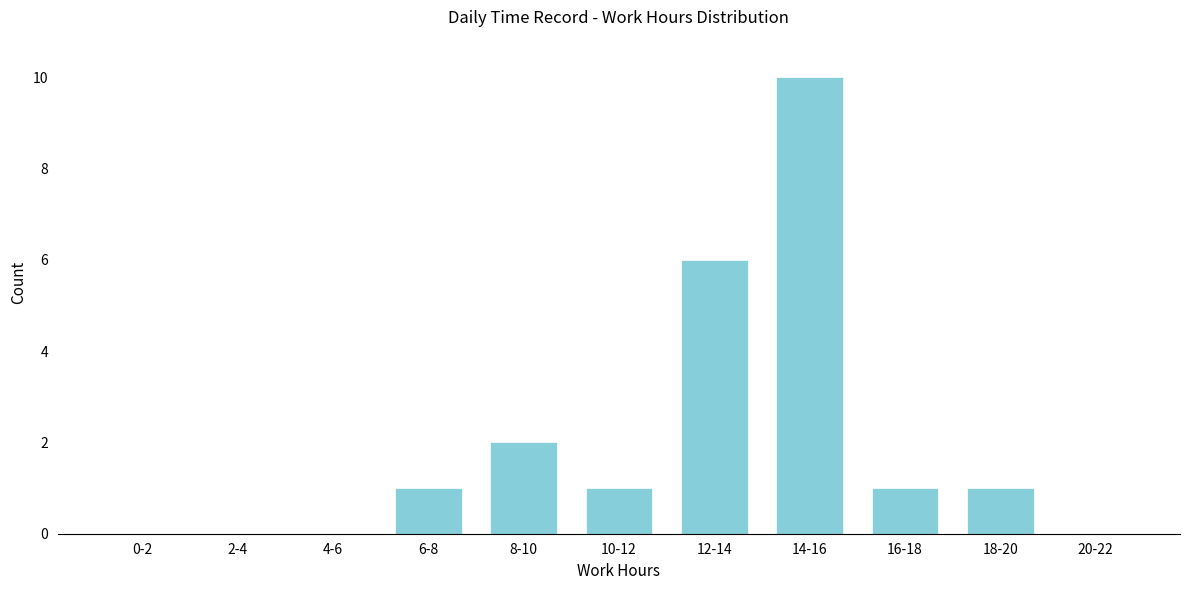

Reading right to left, list all the values displayed in this chart.

20-22=0	18-20=1	16-18=1	14-16=10	12-14=6	10-12=1	8-10=2	6-8=1	4-6=0	2-4=0	0-2=0